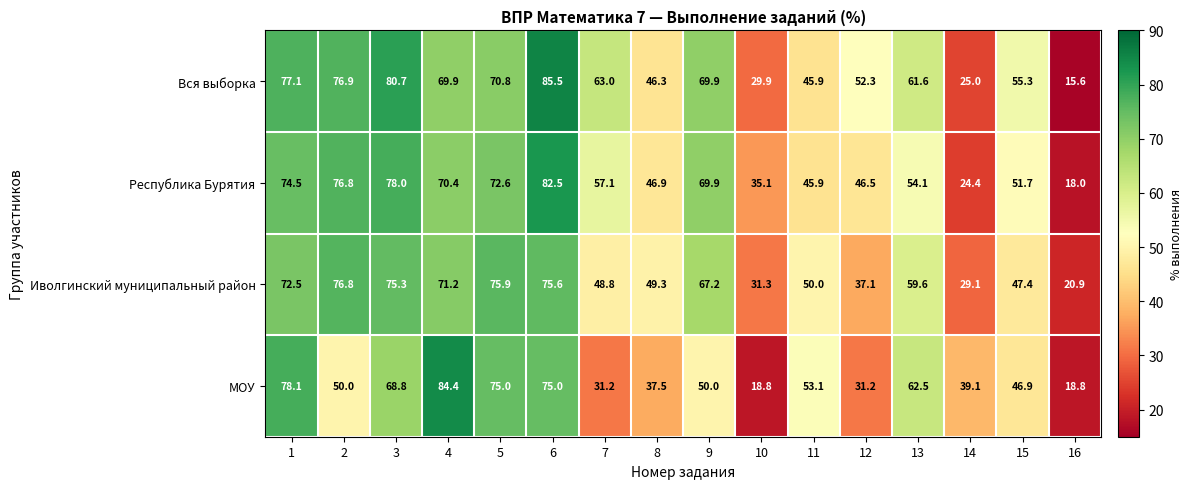

How many series are shown in this chart?

4